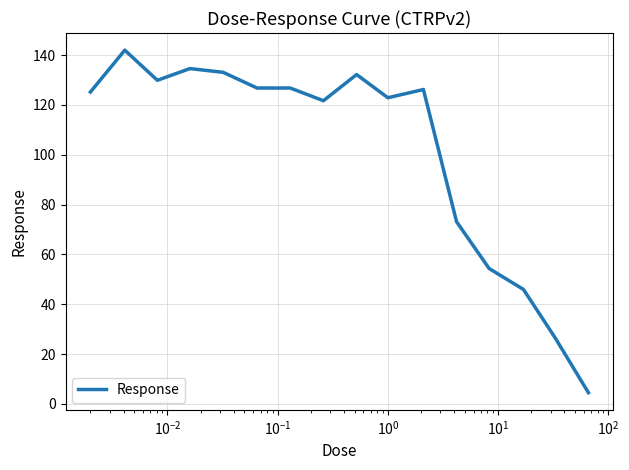

What is the difference between the maximum and minimum values?

137.5